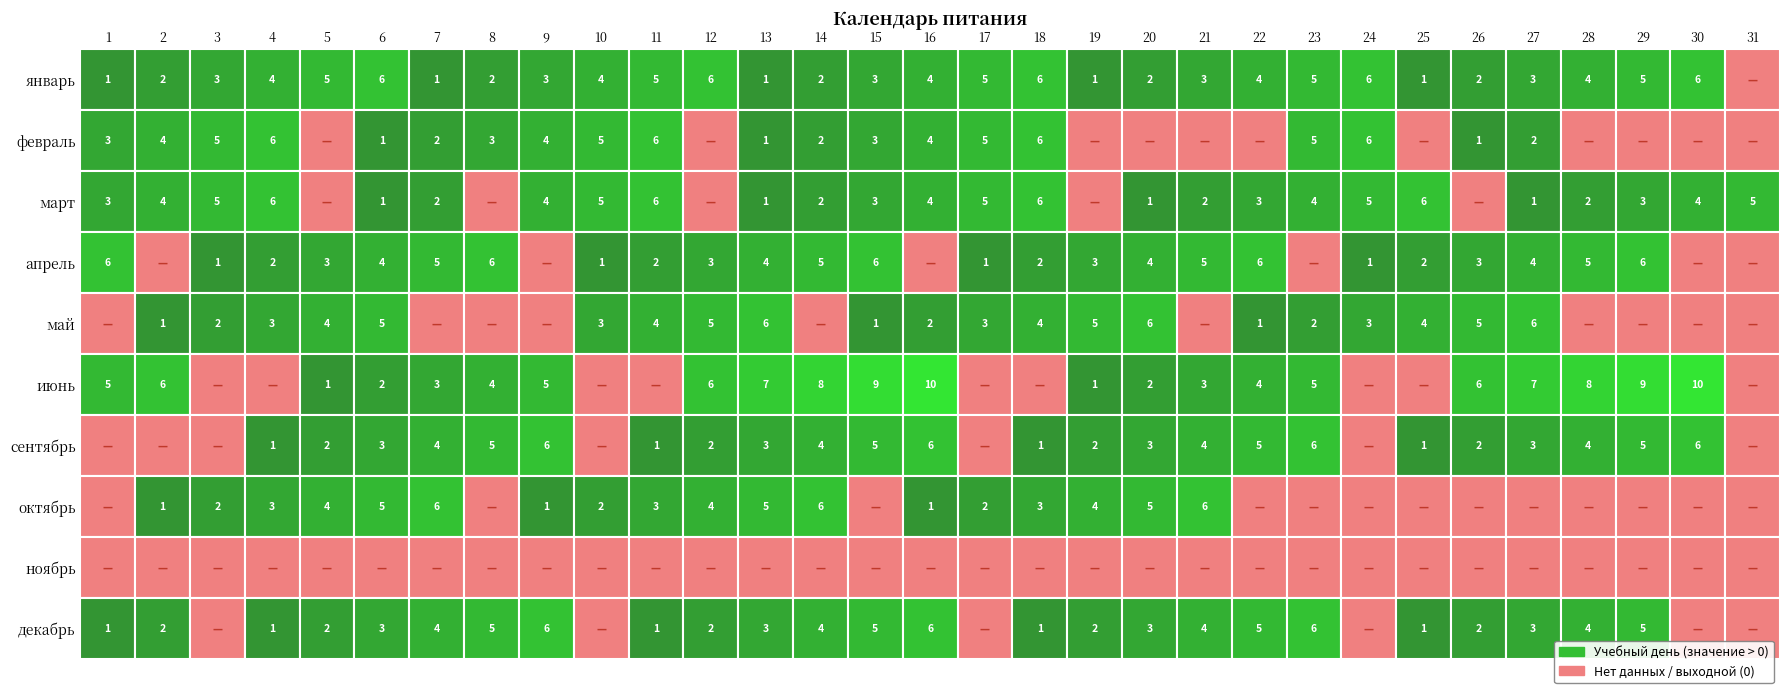

What is the difference between the second highest and minimum values in the январь series?

6